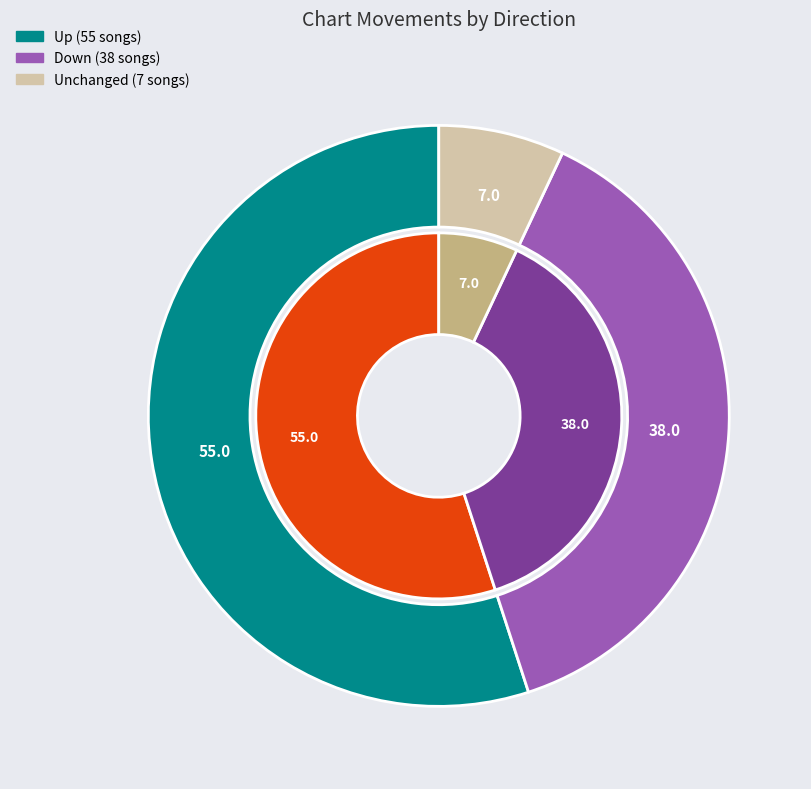

To the nearest percent, what portion does up represent?

55%